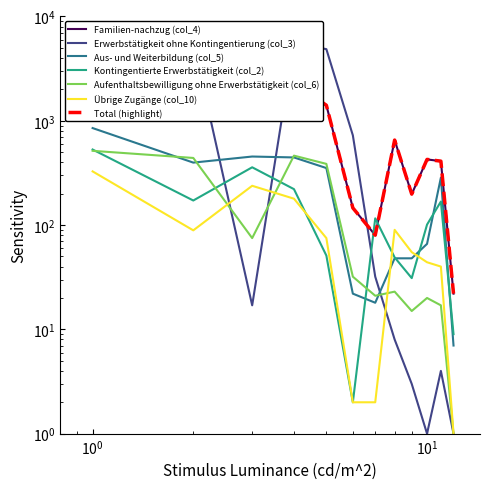

Reading right to left, what are all the values shown in this chart?

Familien-nachzug (col_4): 22	410	426	198	653	80	146	1408	2317	1711	1664	3375
Erwerbstätigkeit ohne Kontingentierung (col_3): 1	4	1	3	8	32	725	4857	5635	17	5627	5644
Aus- und Weiterbildung (col_5): 7	285	66	48	48	18	22	352	445	454	397	851
Kontingentierte Erwerbstätigkeit (col_2): 9	168	101	31	49	116	2	51	221	358	172	530
Aufenthaltsbewilligung ohne Erwerbstätigkeit (col_6): 1	17	20	15	23	21	32	386	463	75	440	515
Übrige Zugänge (col_10): 1	40	44	55	90	2	2	75	179	238	89	327